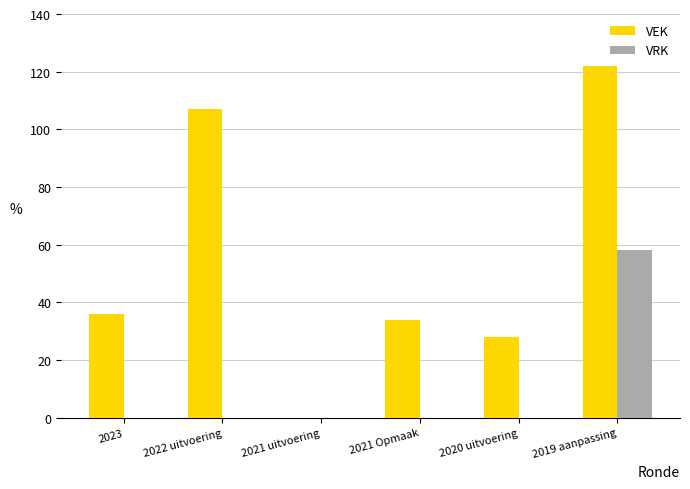

Which series changed the most between 2022 uitvoering and 2019 aanpassing?

VRK